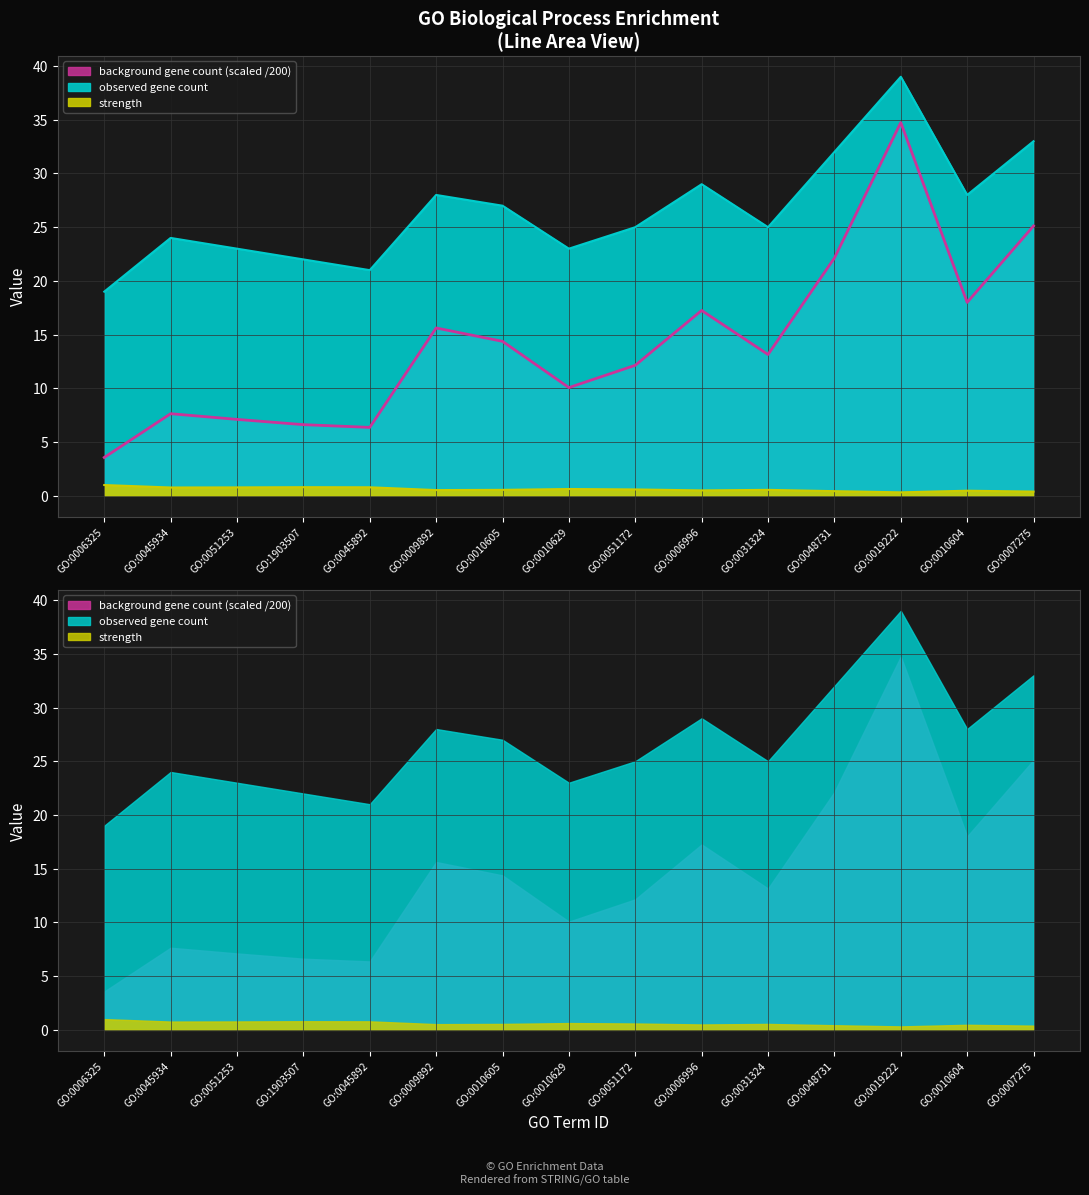

Where is the first local minimum for background gene count?

GO:0045892